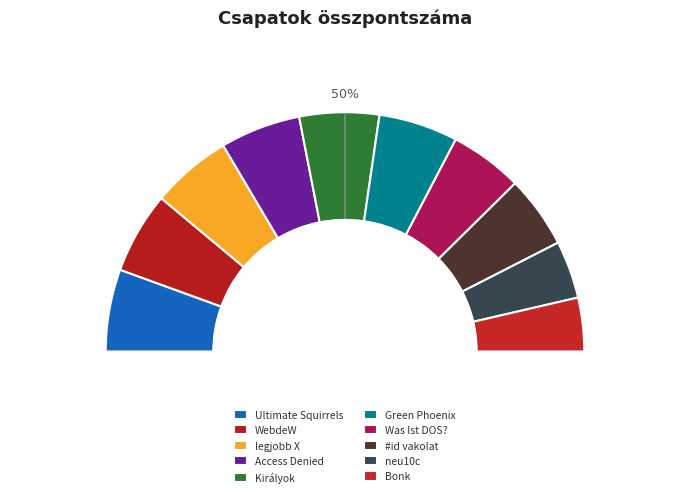

Between legjobb X and Was Ist DOS?, which is larger?

legjobb X